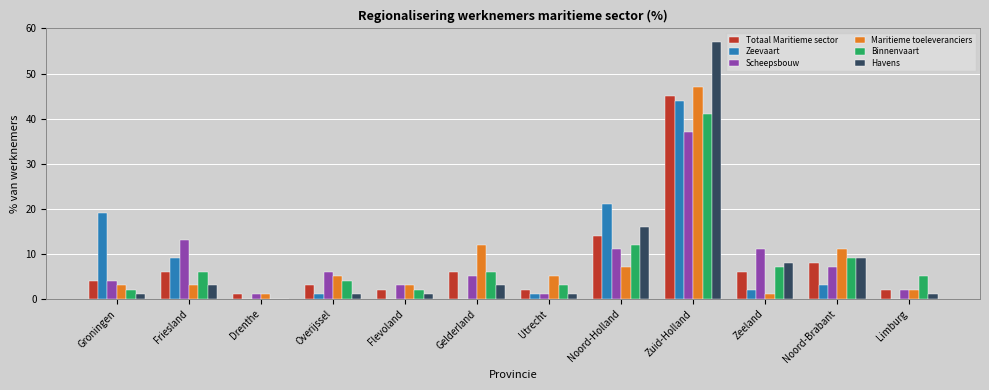

At which label is Binnenvaart closest to 20?

Noord-Holland